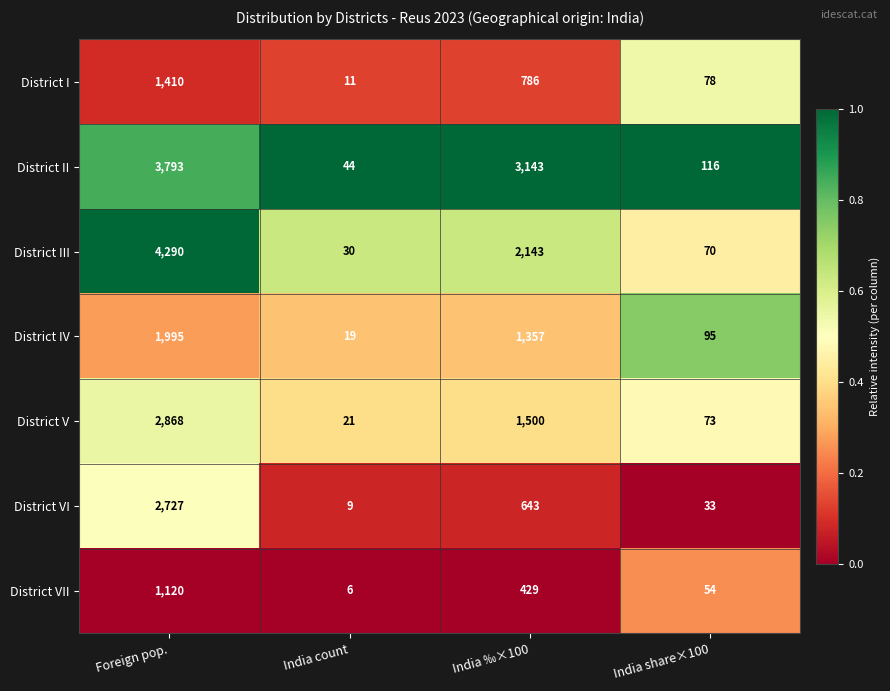

Reading left to right, what are all the values shown in this chart?

District I: 1410	11	786	78
District II: 3793	44	3143	116
District III: 4290	30	2143	70
District IV: 1995	19	1357	95
District V: 2868	21	1500	73
District VI: 2727	9	643	33
District VII: 1120	6	429	54